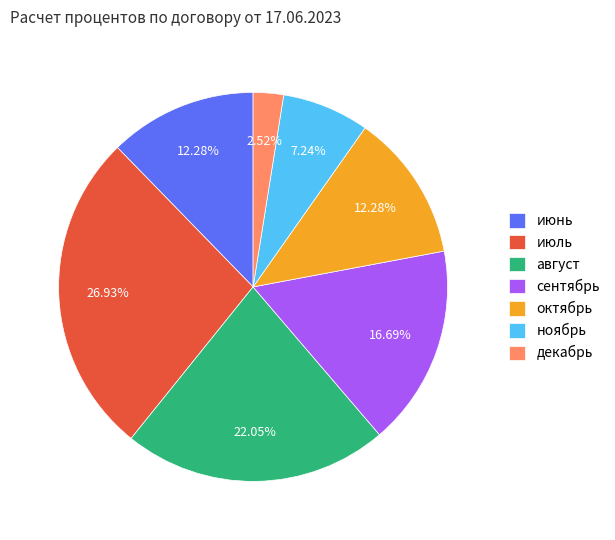

Is it true that июнь is 23% of the pie?

False